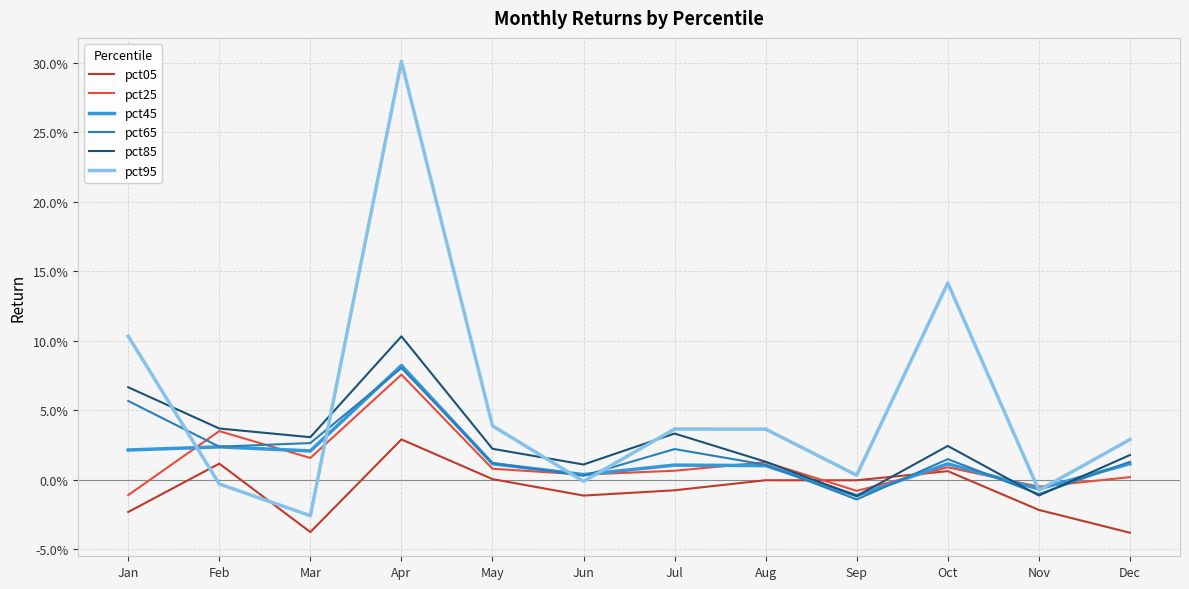

Which series changed the most between Feb and Oct?

pct95